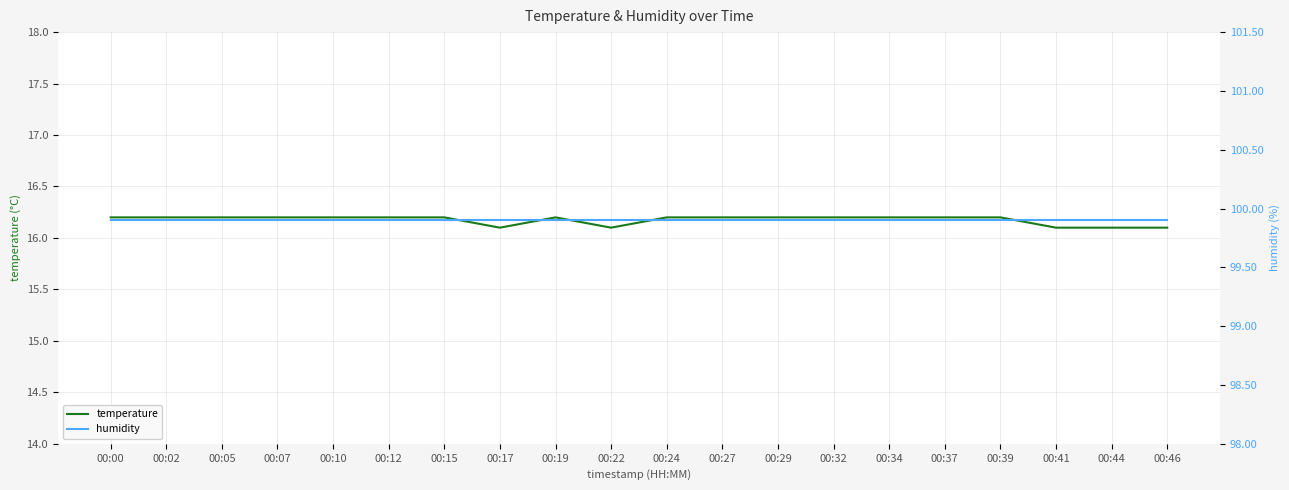

Which category has the lowest value across all series?

00:17